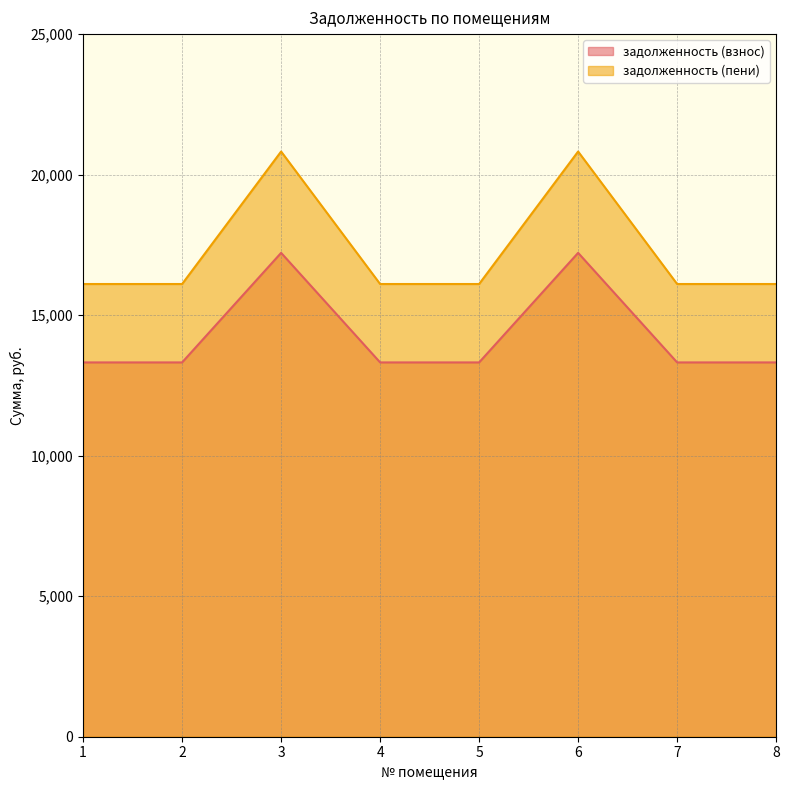

Where is задолженность (пени) nearest to the value 18465?

1